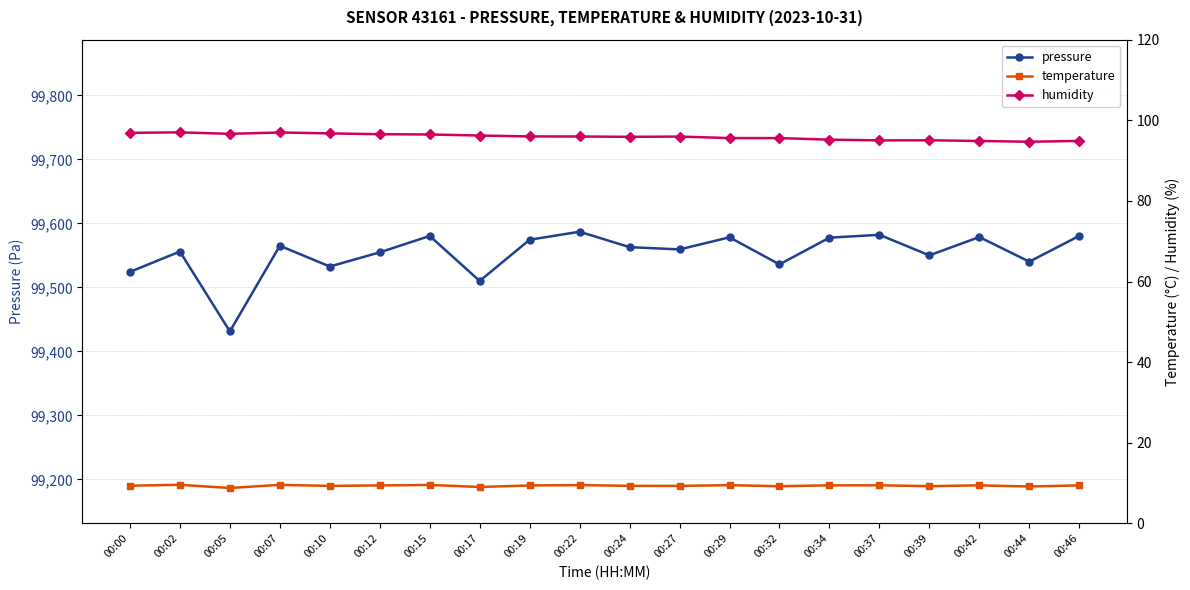

At how many categories does at least one series exceed 50274?

20